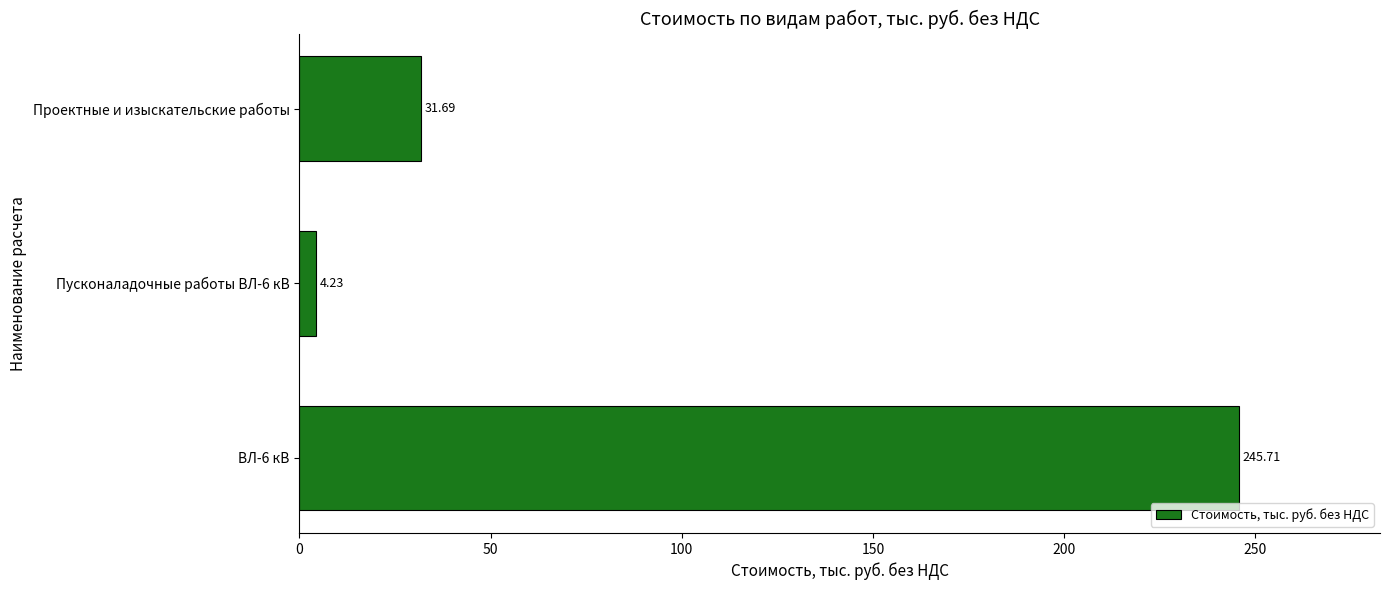

Count the number of categories in the chart.

3